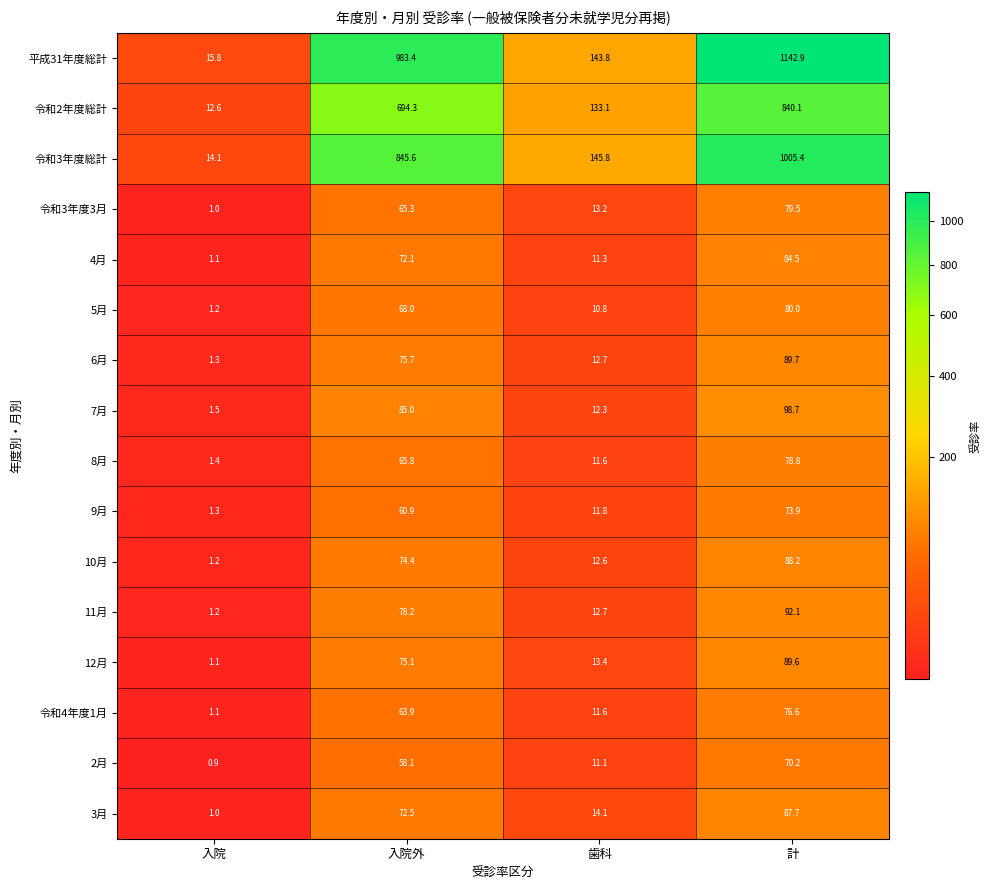

What is the difference between the 6月 values at 入院 and 入院外?

74.4